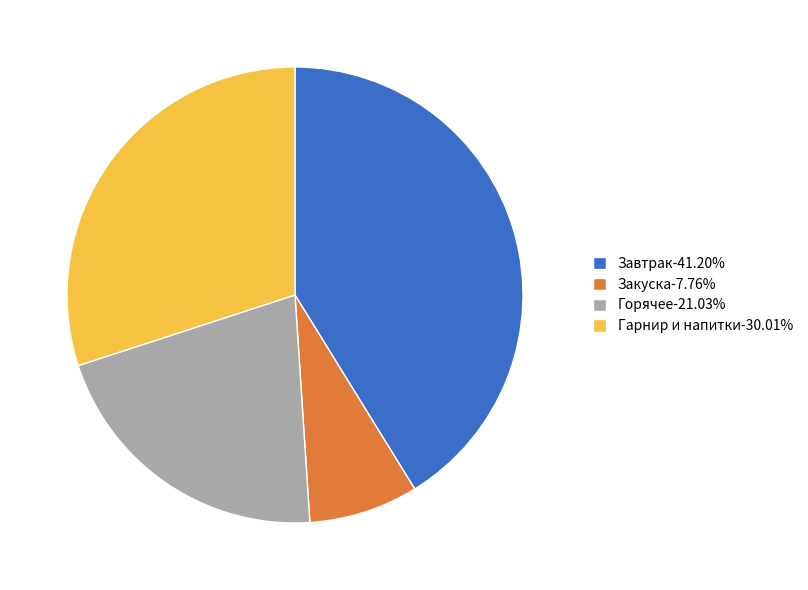

What is the ratio of the value at Завтрак-41.20% to the value at Гарнир и напитки-30.01%?

1.4